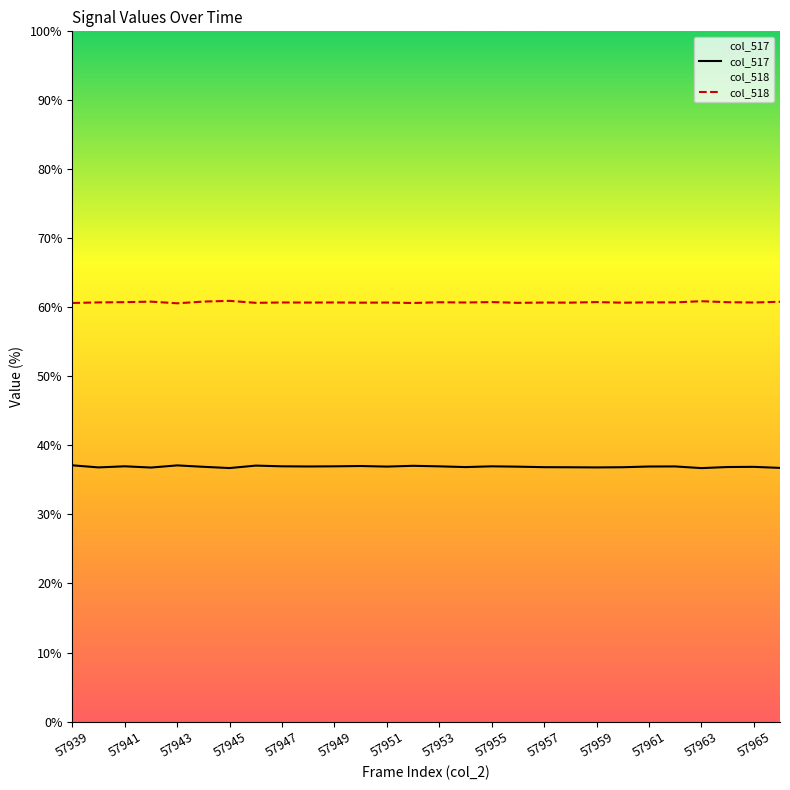

How many lines are shown in the chart?

2